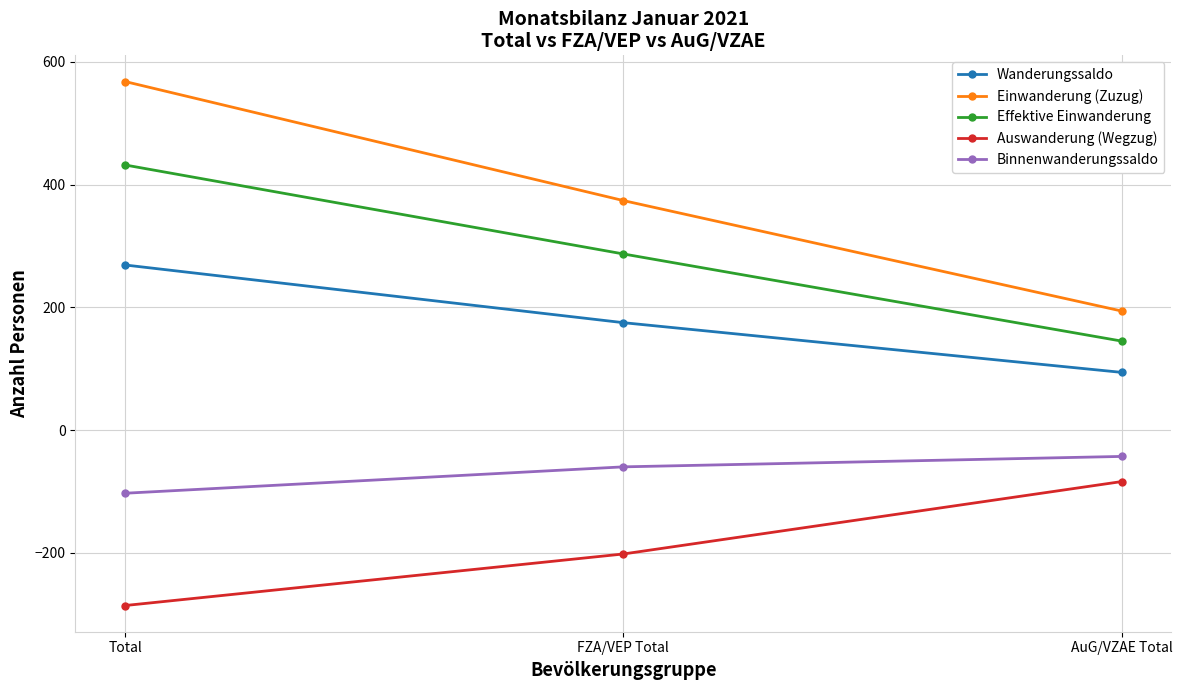

List the series in order of their peak value, lowest first.

Auswanderung (Wegzug), Binnenwanderungssaldo, Wanderungssaldo, Effektive Einwanderung, Einwanderung (Zuzug)